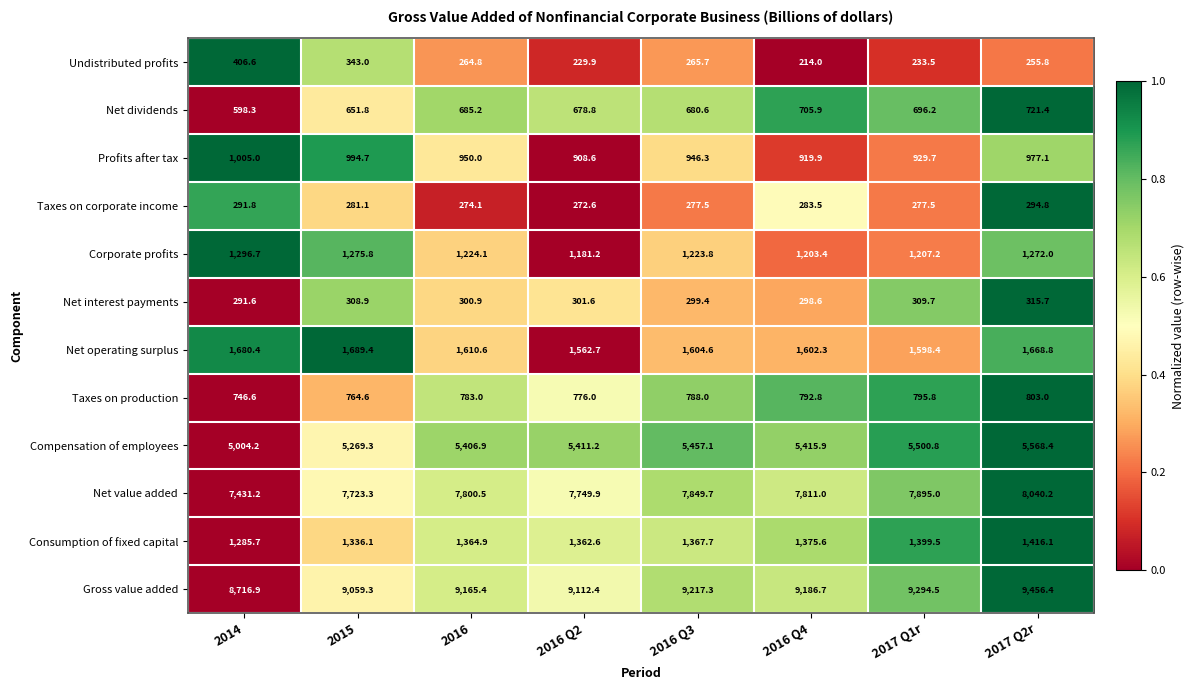

Which series has the widest spread of values?

Gross value added